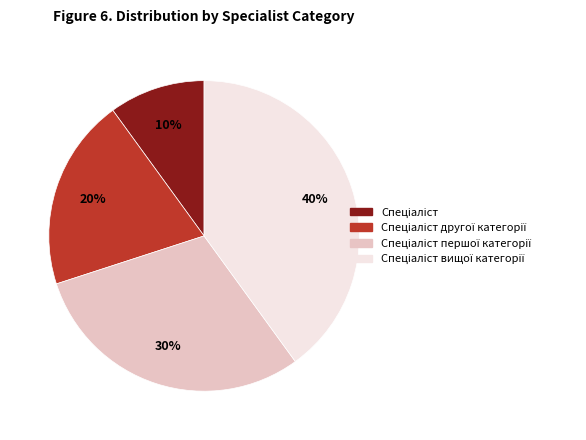

Is there a majority slice in this chart?

No